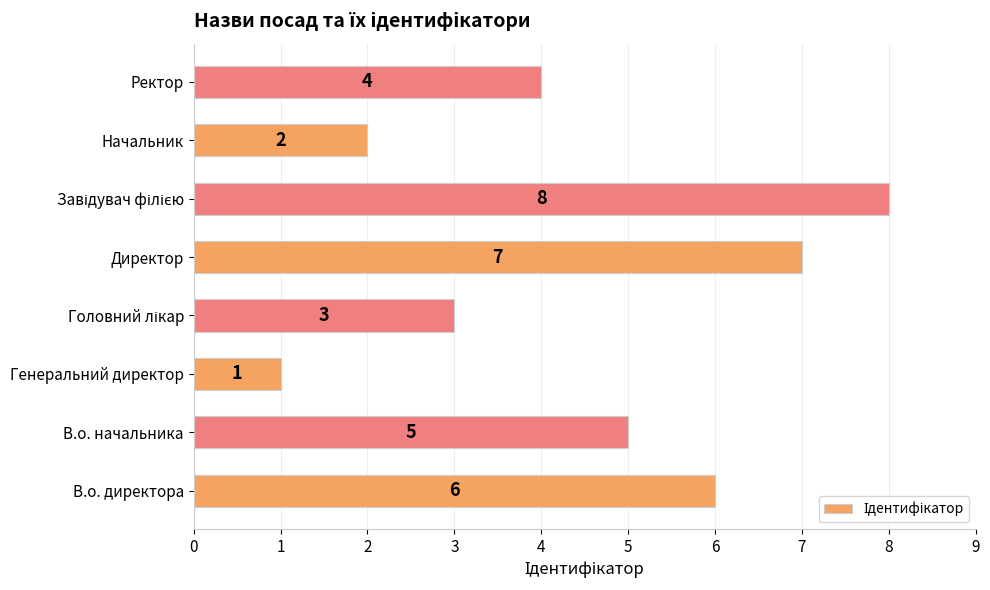

True or false: the data shows 2 at Ректор.

False